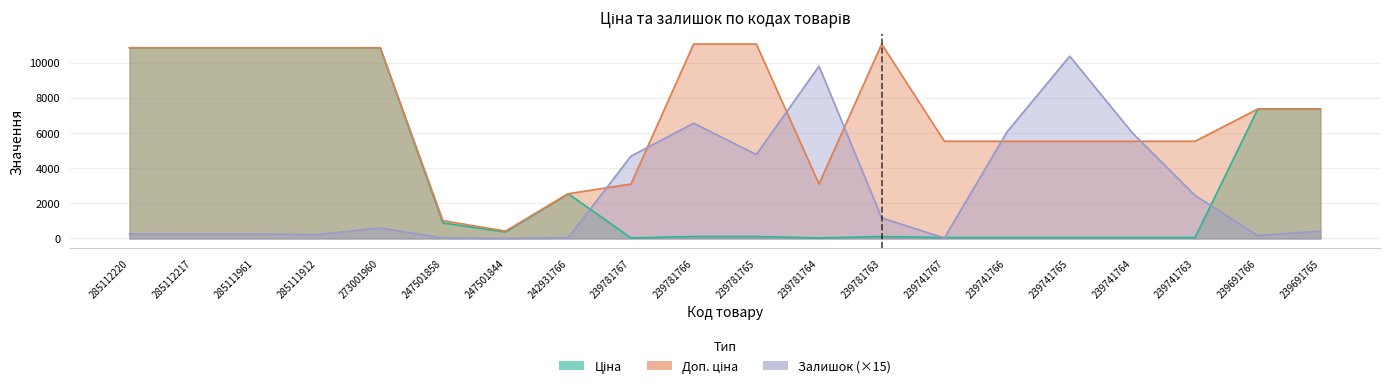

True or false: Доп. ціна has more than 1 interior local peaks.

False